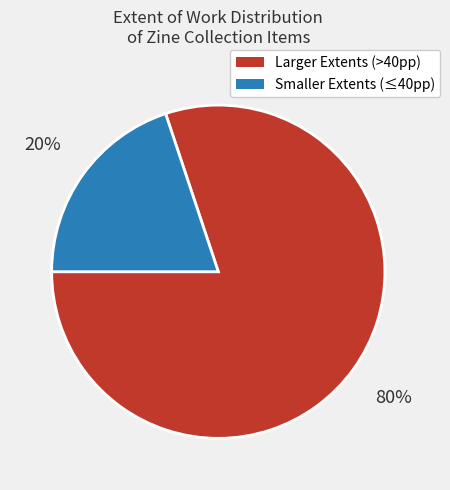

To the nearest percent, what is the average slice percentage?

50%